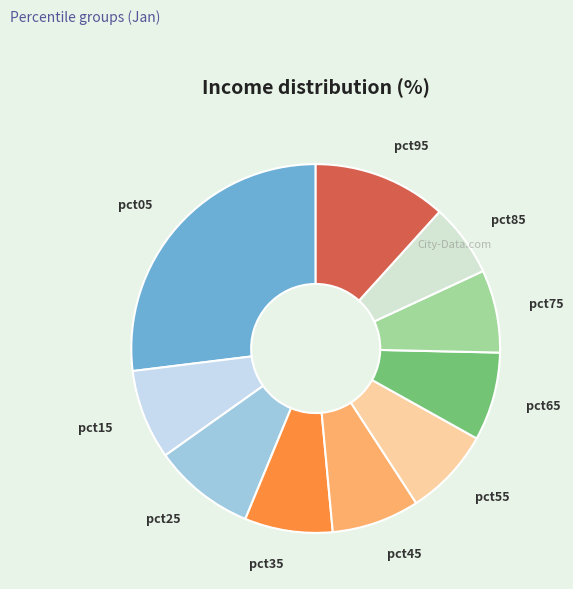

Is pct95 the majority of the pie?

No